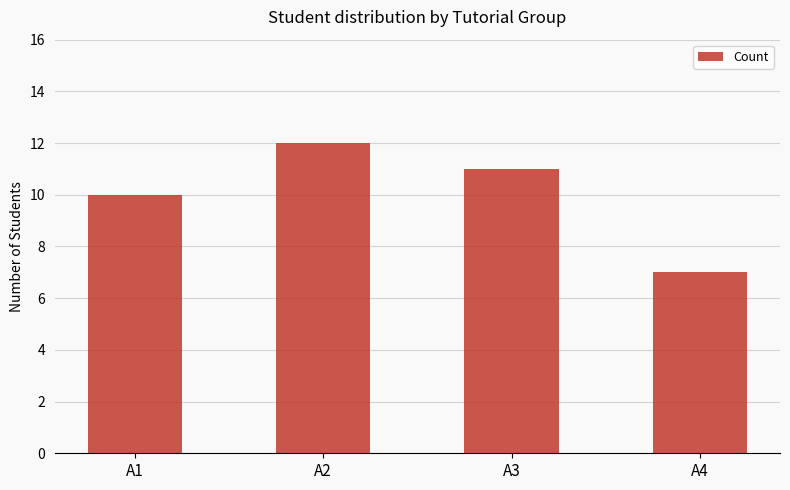

Where does the data first go above 11?

A2